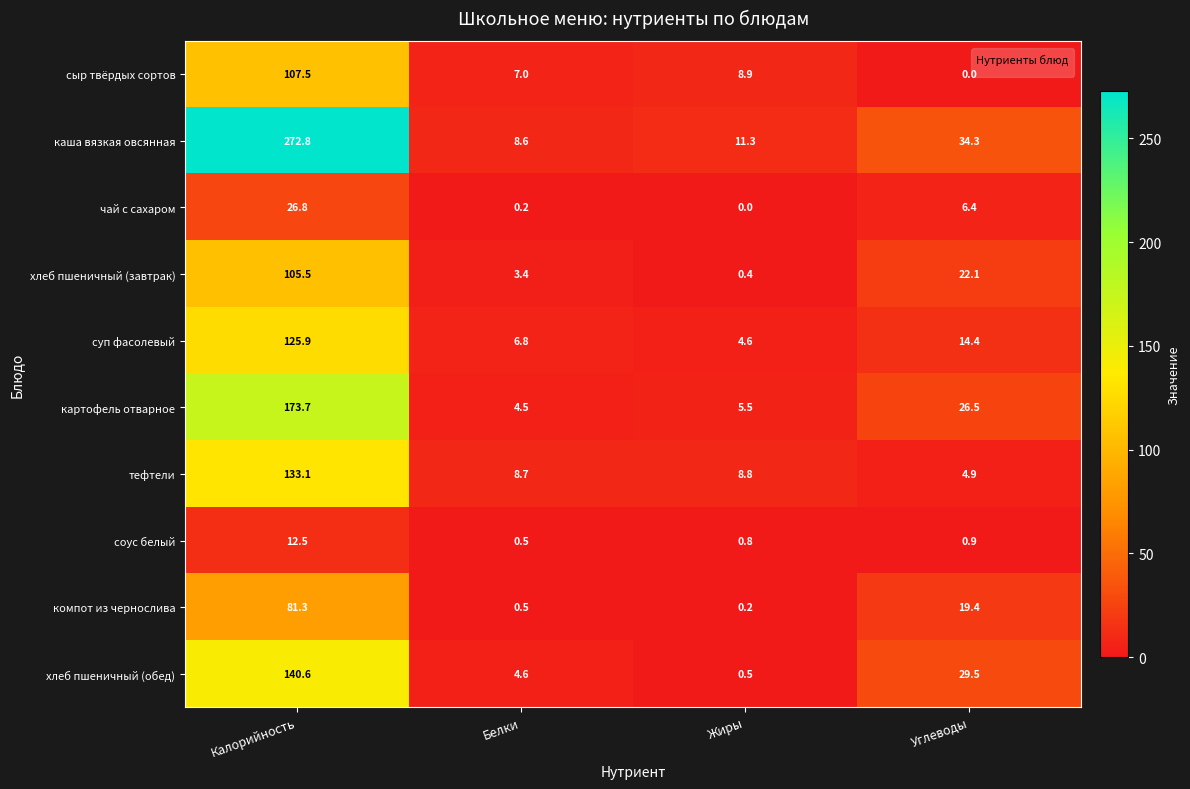

At which label does компот из чернослива reach its minimum?

Жиры